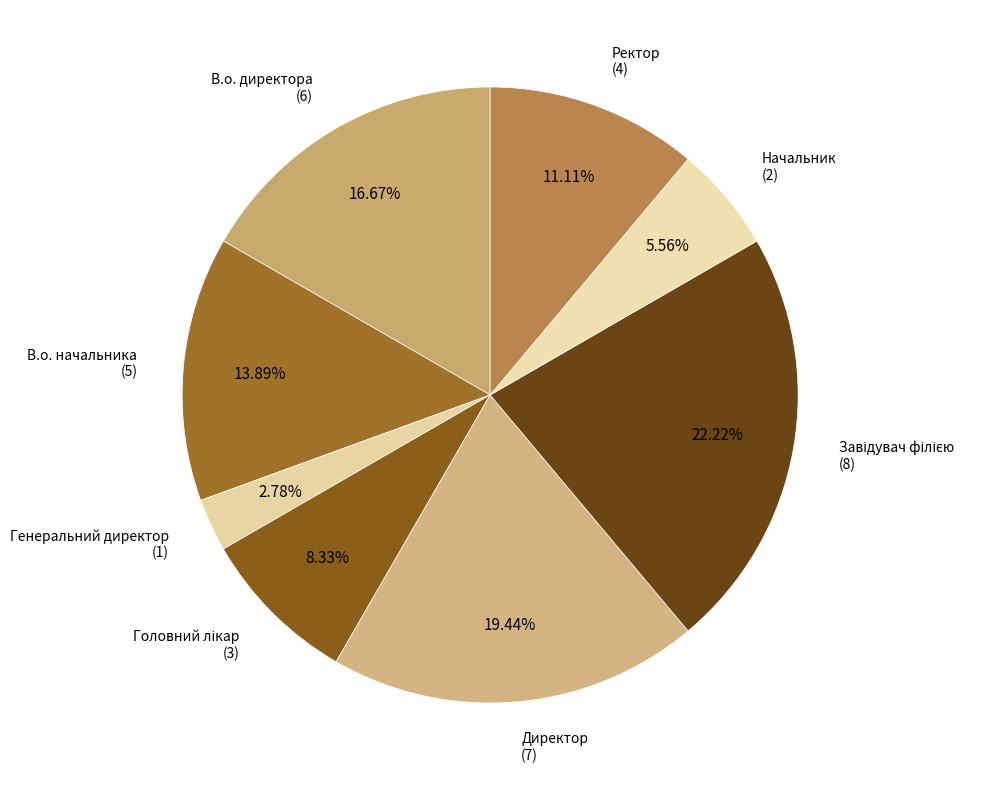

How many segments does this pie chart have?

8